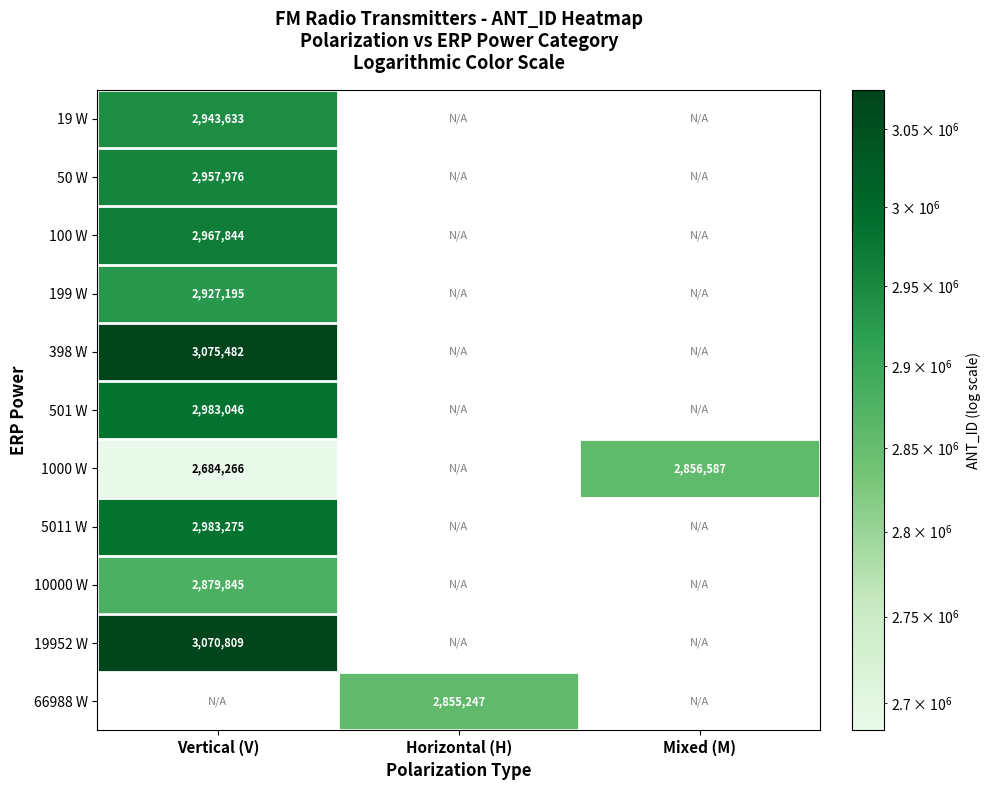

What is the greatest value displayed?

3075482.0